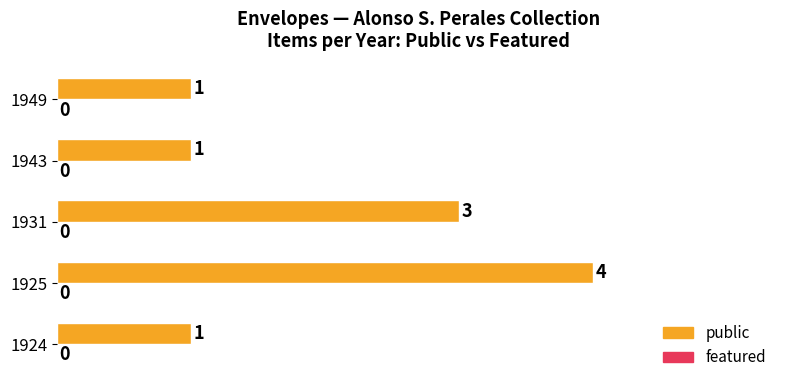

Reading bottom to top, transcribe all the data shown in this chart.

1	4	3	1	1